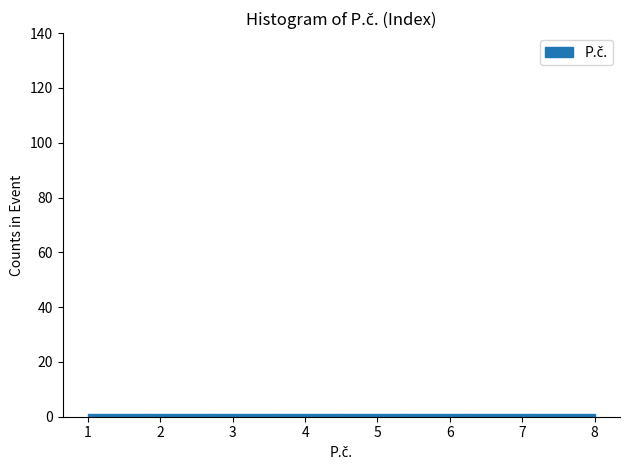

Reading left to right, list every bar in this chart as the range it spans on the x-axis followed by its height. Neither the bar edges nor the heights are printed on the chart, so give them approximately, as read against the axes.

1.0 to 1.9: under 2
1.9 to 2.8: under 2
2.8 to 3.6: under 2
3.6 to 4.5: under 2
4.5 to 5.4: under 2
5.4 to 6.3: under 2
6.3 to 7.1: under 2
7.1 to 8.0: under 2